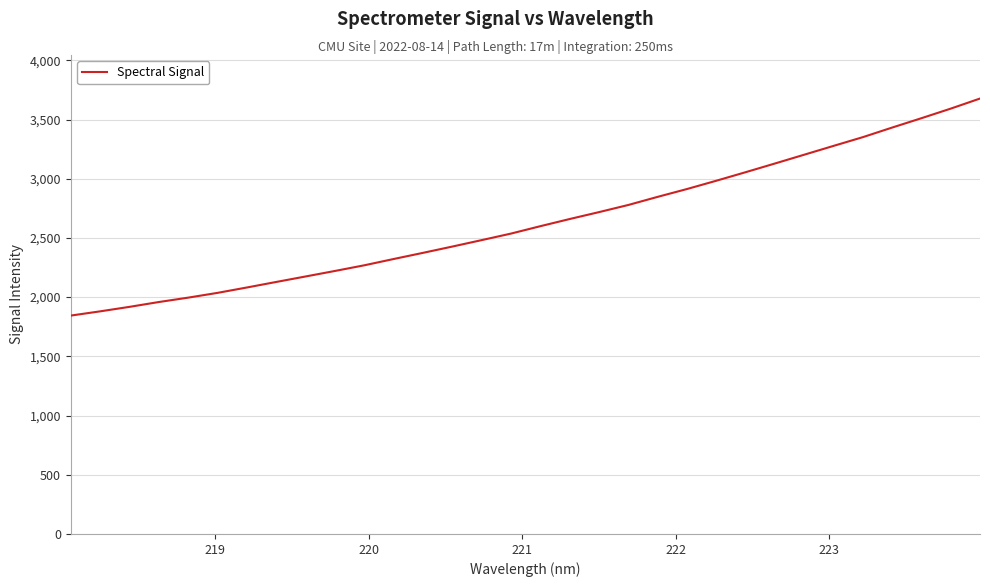

What is the difference between the maximum and minimum values?

1832.8